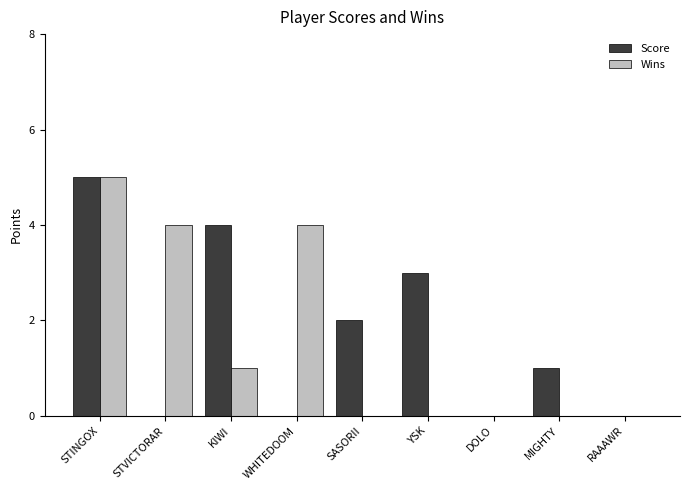

What is the highest value of the Wins series?

5